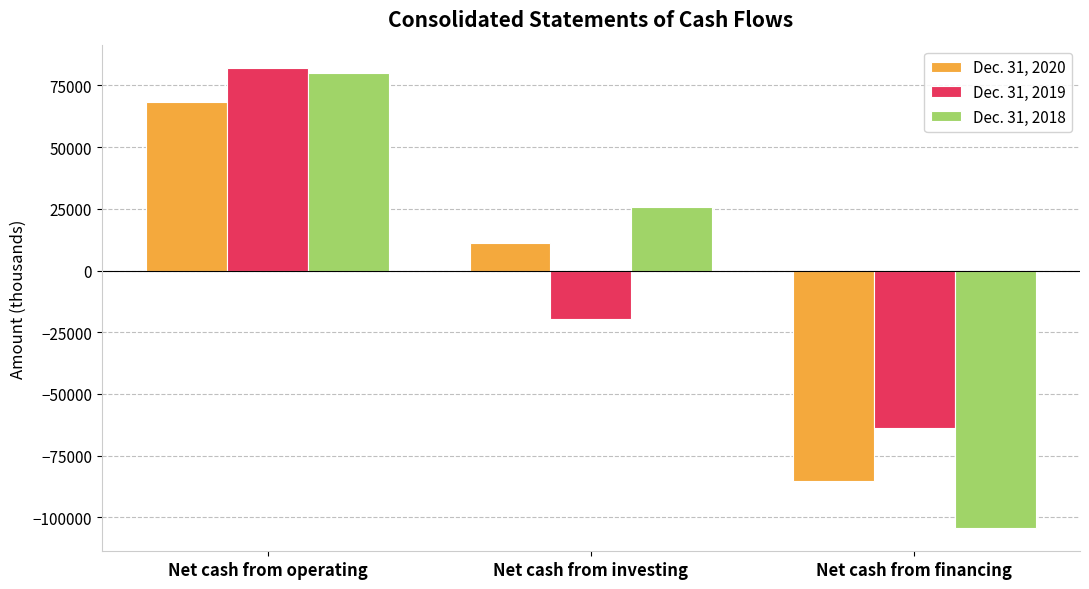

Rank the series at Net cash from operating from lowest to highest value.

Dec. 31, 2020, Dec. 31, 2018, Dec. 31, 2019